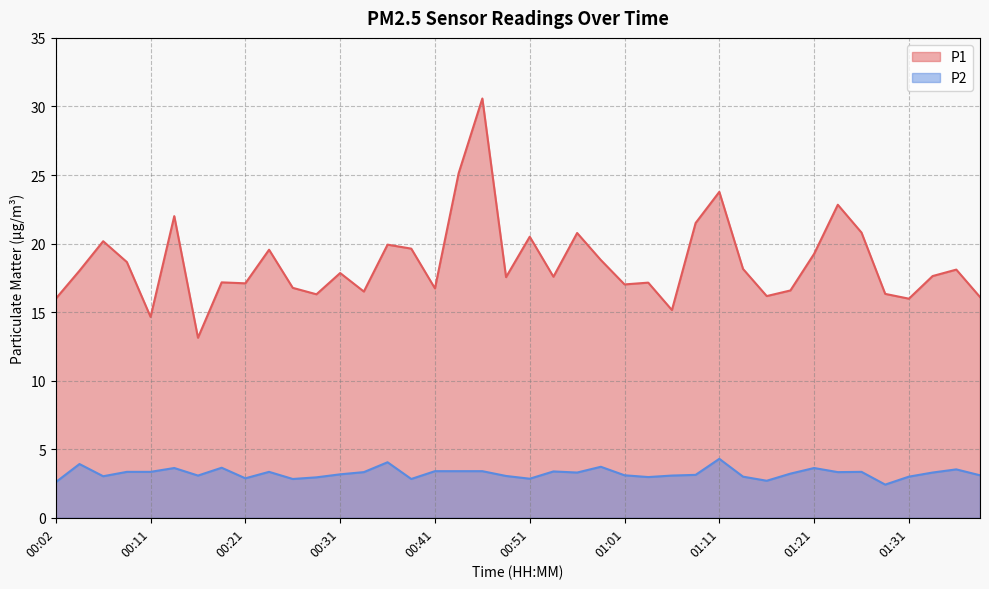

What is the spread (max minus min) of values at 01:06?

12.1